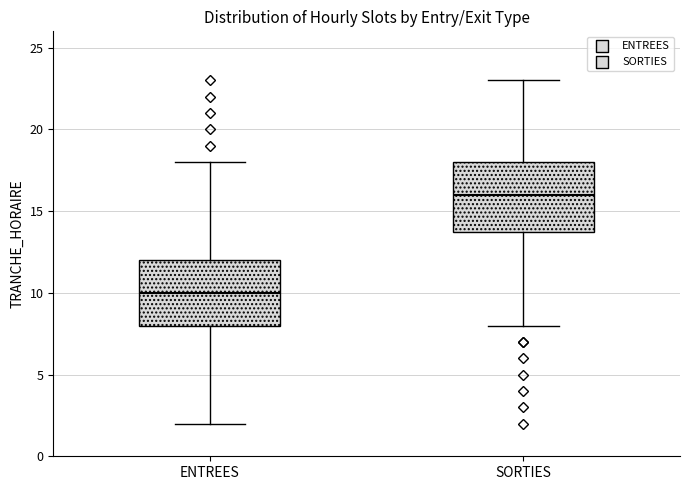

Reading left to right, transcribe this box plot: for each box, give where its median line is, the range the box spans, and where its two whiskers end, as read against the y-axis. The values are not printed on the chart, so give them approximately, as read against the axis.

ENTREES: median 10, box 8 to 12, whiskers 2 to 18
SORTIES: median 16, box 14 to 18, whiskers 8 to 23